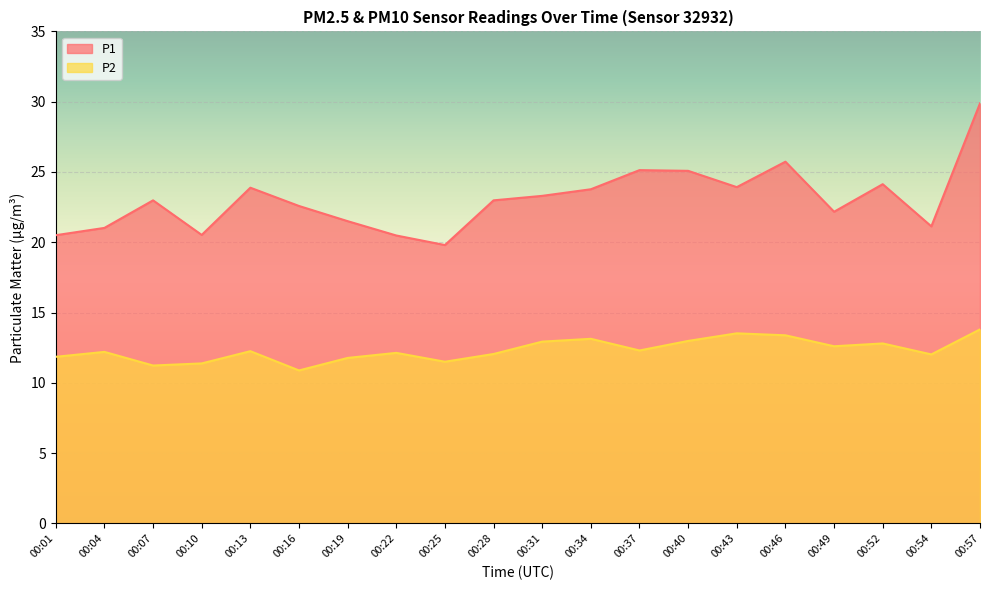

What is the difference between the maximum and minimum values in the P2 series?

2.9